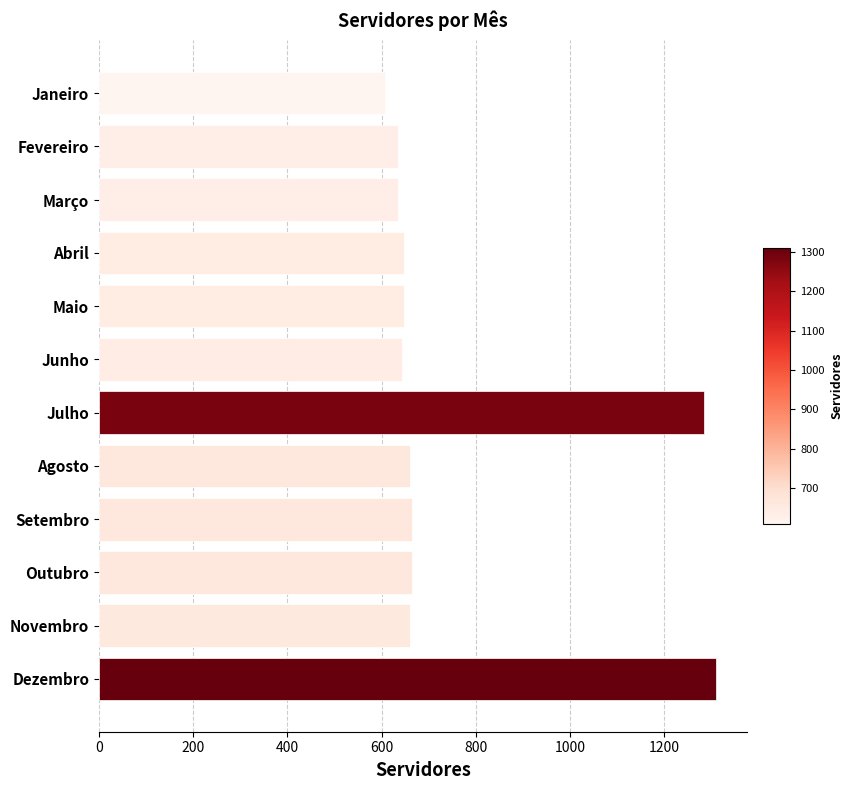

What is the label of the 11th bar from the bottom?

Fevereiro